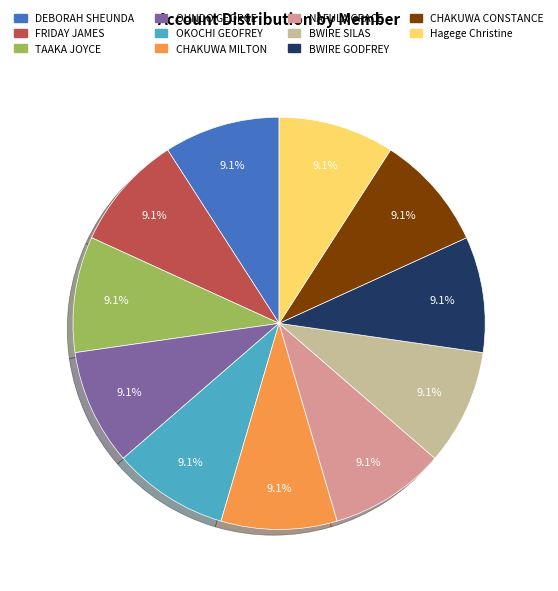

Is it true that BWIRE SILAS is 9% of the pie?

True